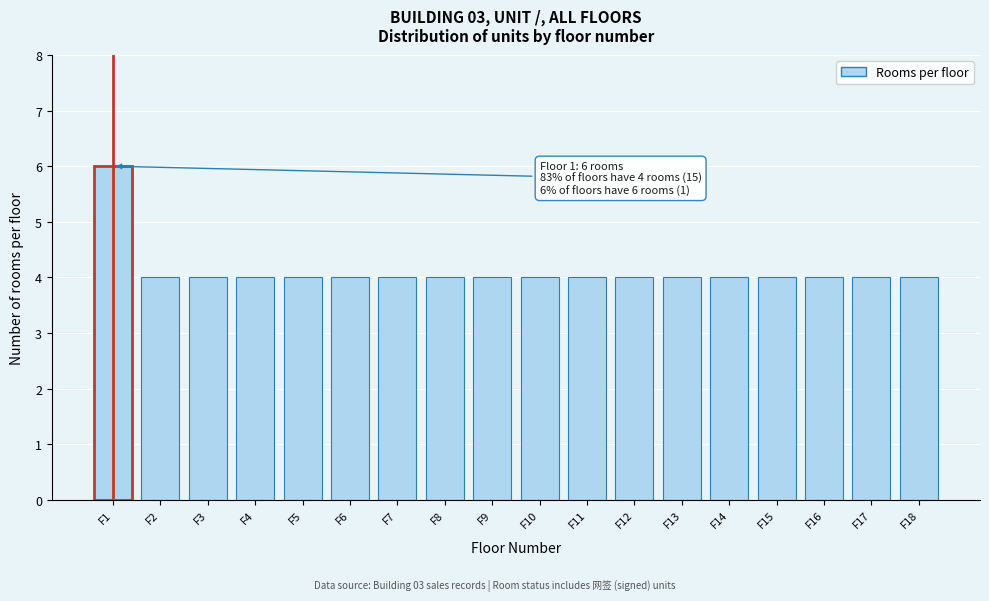

Reading right to left, extract all data points from this chart.

F18=4	F17=4	F16=4	F15=4	F14=4	F13=4	F12=4	F11=4	F10=4	F9=4	F8=4	F7=4	F6=4	F5=4	F4=4	F3=4	F2=4	F1=6